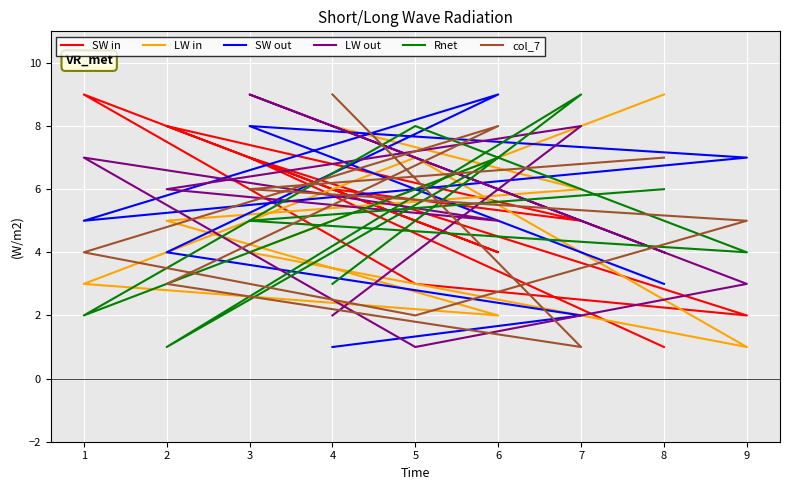

What is the sum of the Rnet values at 1 and 6?

9